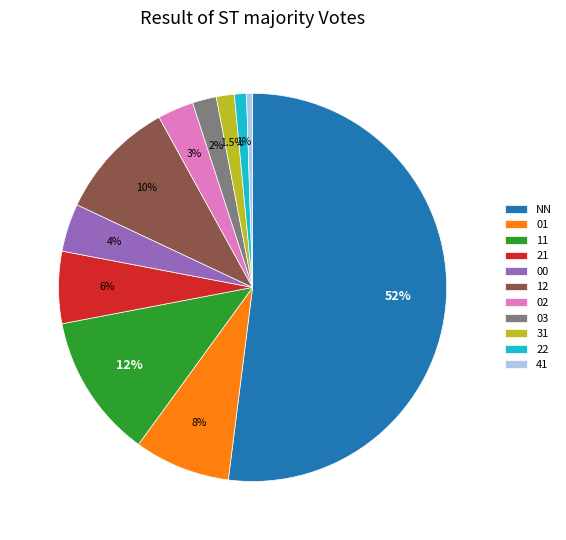

Count the number of slices in the pie.

11